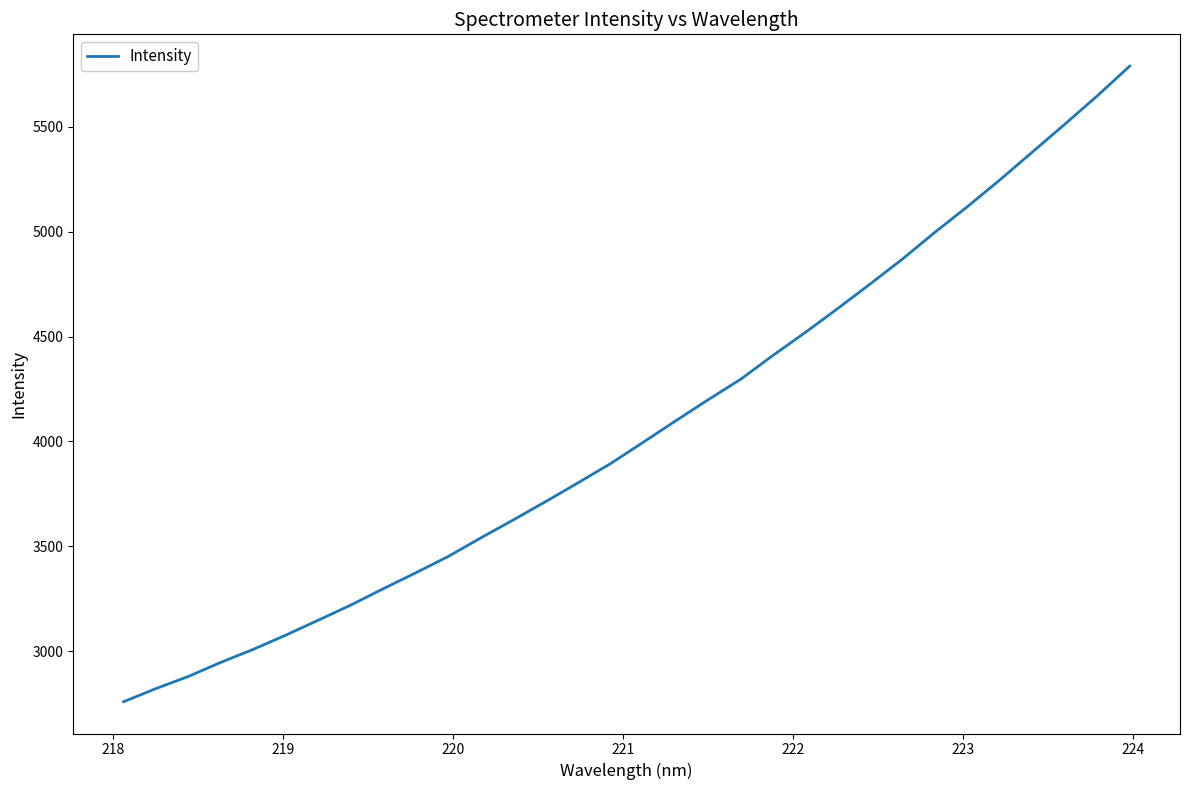

What is the minimum value shown in the chart?

2759.2